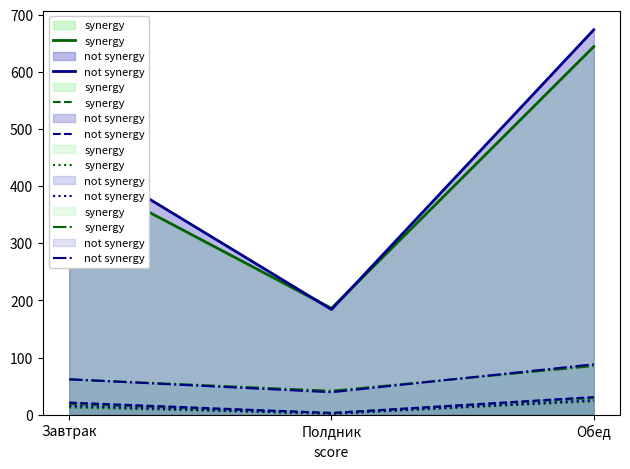

What is the label of the 2nd point from the right?

Полдник